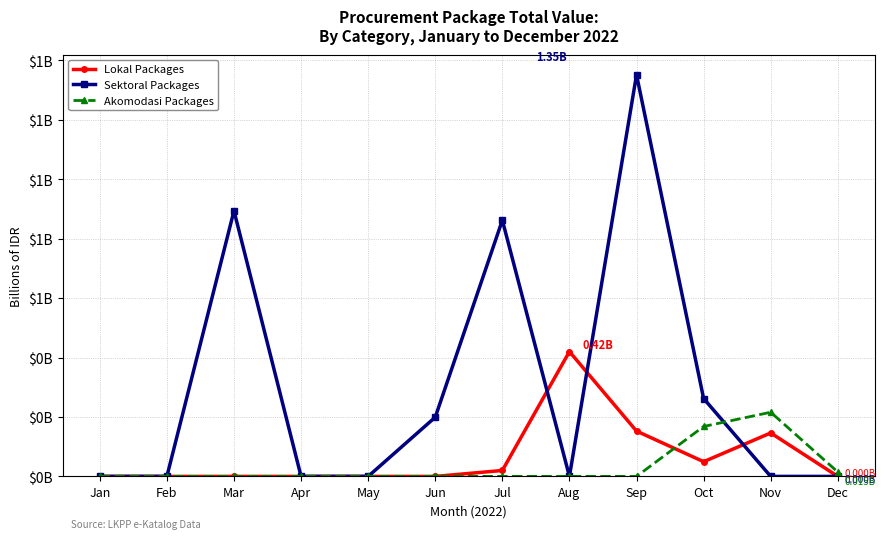

What are all the series names shown in the legend?

Lokal Packages, Sektoral Packages, Akomodasi Packages